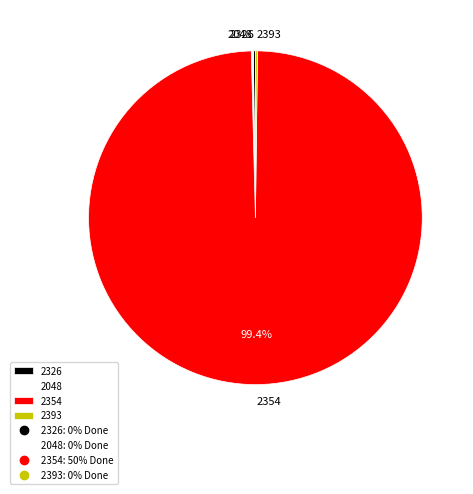

Does 2354 represent more than half of the total?

Yes